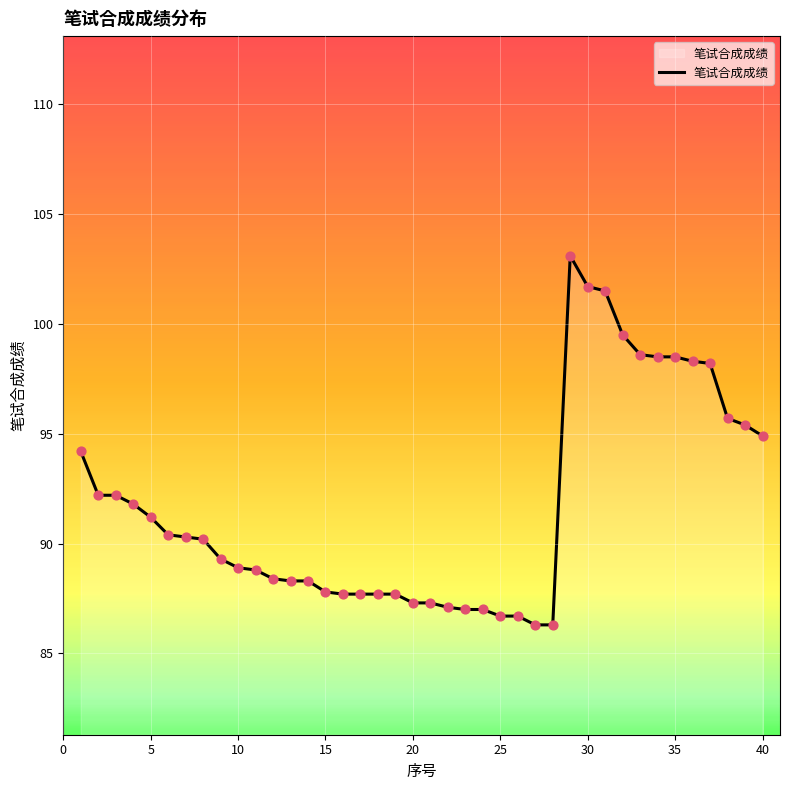

What is the difference between the maximum and minimum values?

16.8